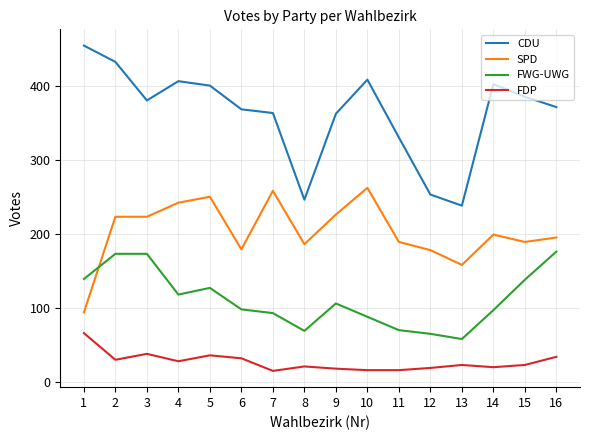

What is the difference between the maximum and minimum values in the CDU series?

216